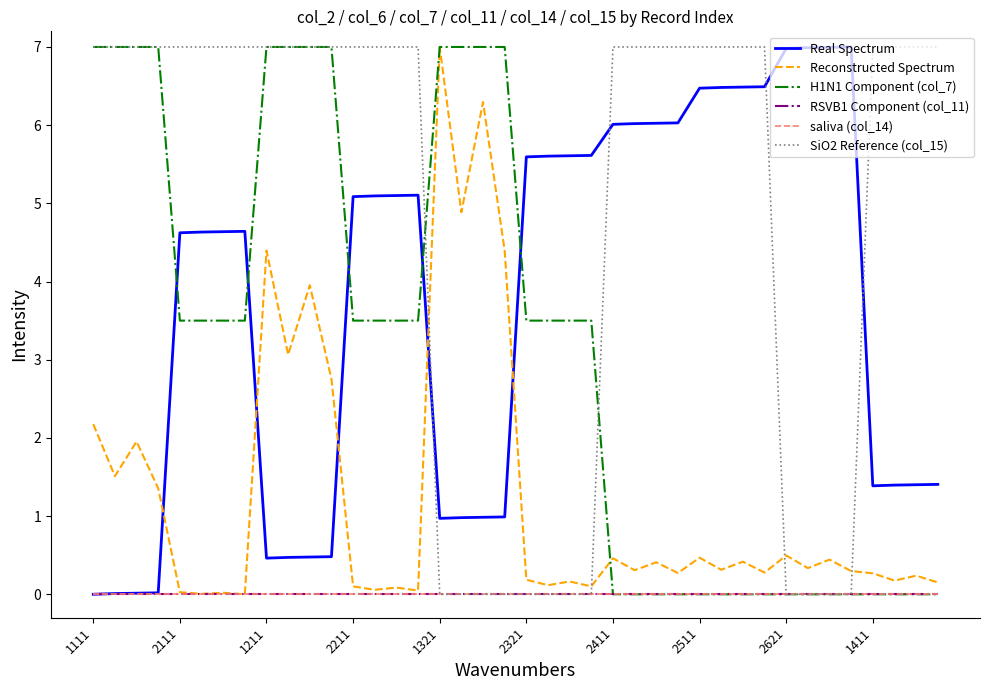

Is this an area chart (filled region under the line)?

No